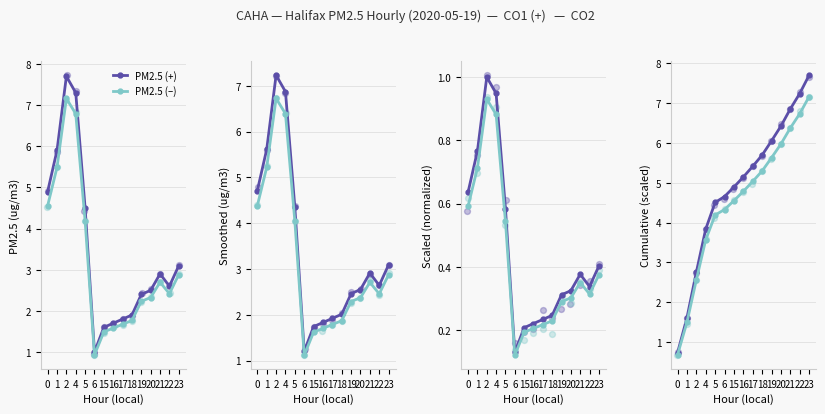

What is the total value across all series at 15?

9.4